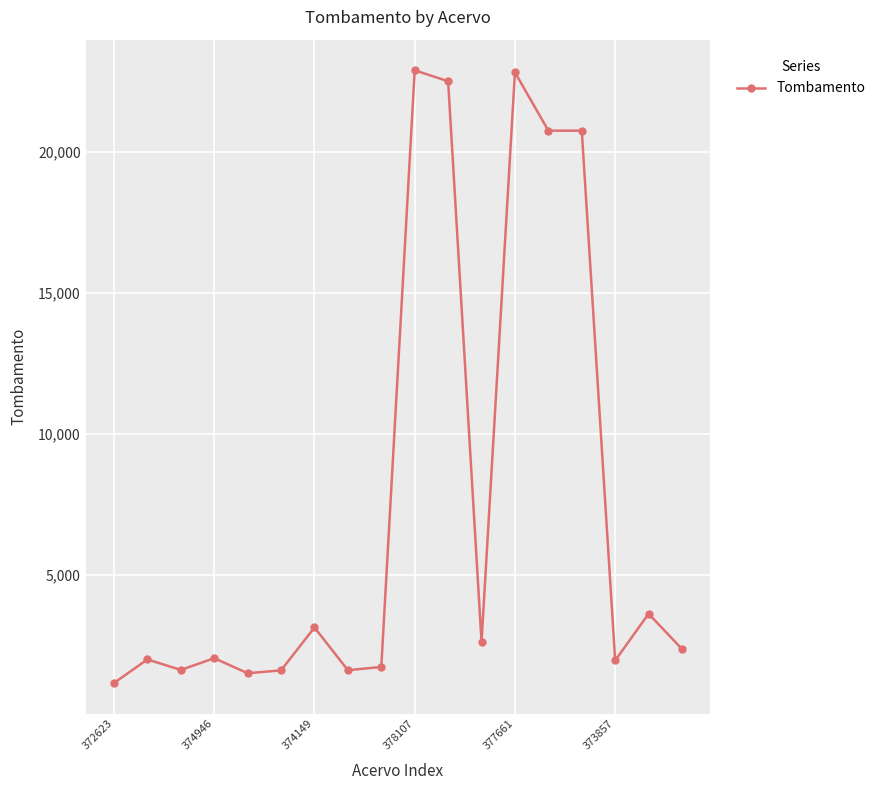

What is the average value?

7596